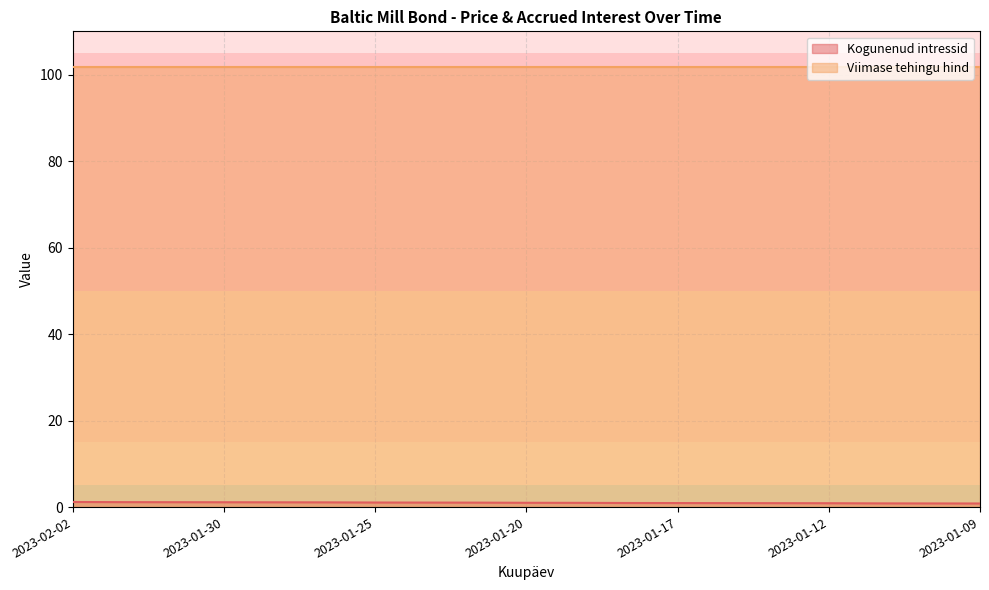

Which has a higher value, 2023-01-13 or 2023-01-31?

2023-01-31